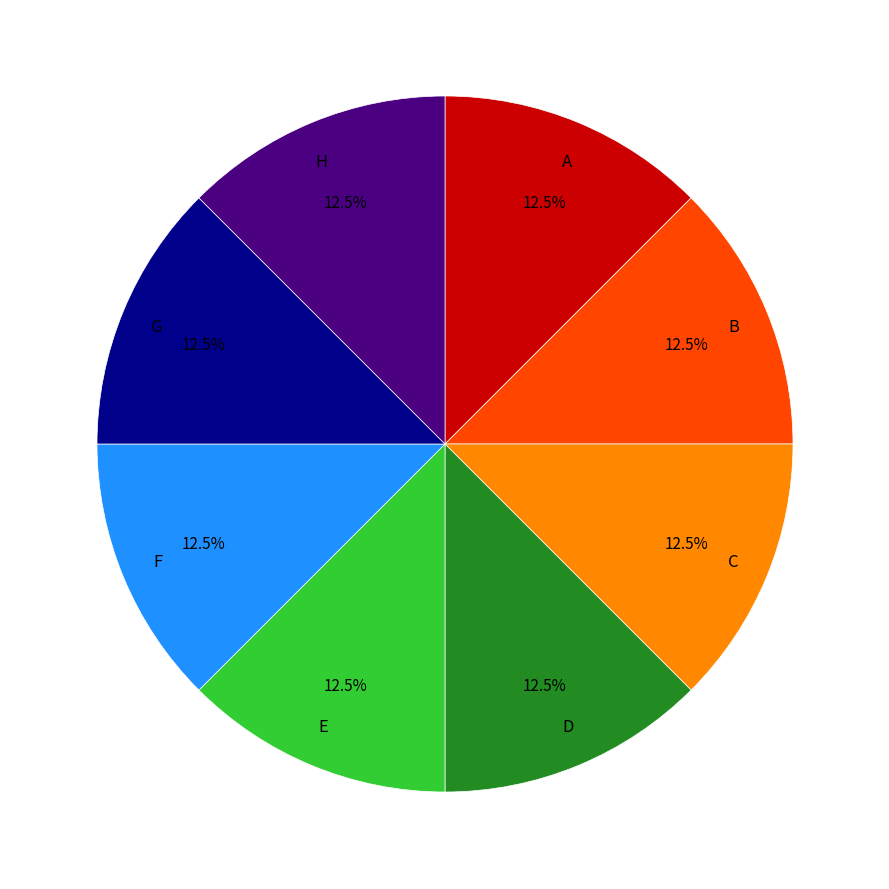

To the nearest percent, what is the difference between the largest and smallest slice percentages?

0%